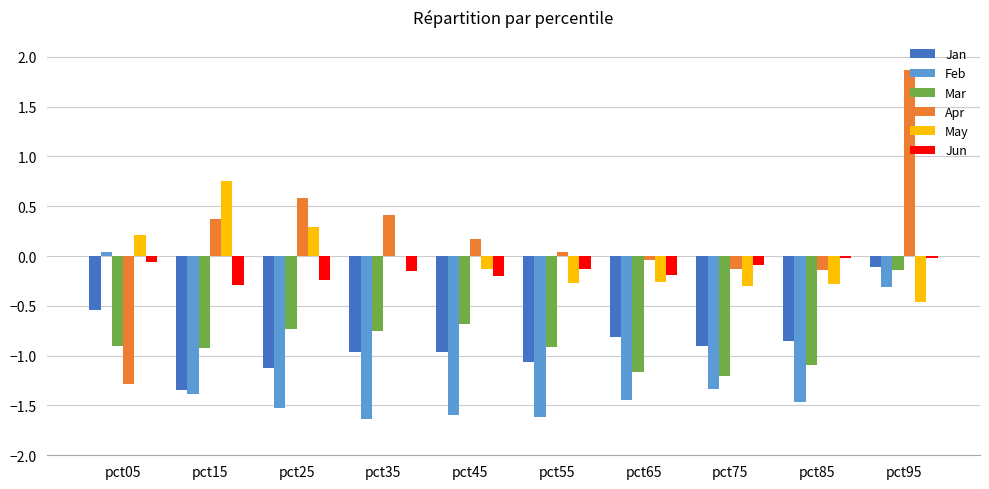

What is the sum of all Apr values?

1.8